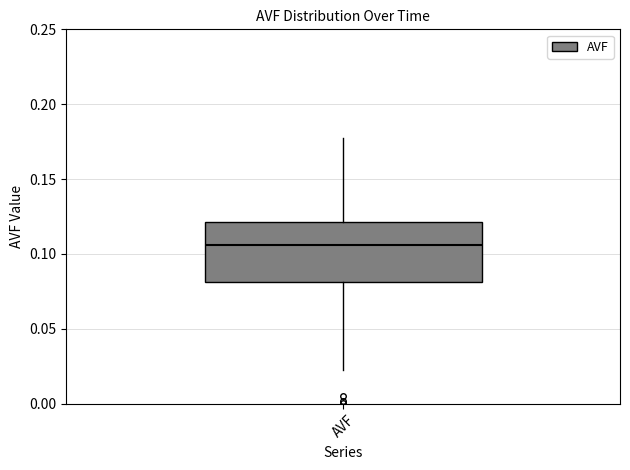

Read this box plot against the y-axis: the position of the median line, the range covered by the box, and the ends of both whiskers. The values are not printed on the chart, so give them approximately, as read against the axis.

median 0.105, box 0.080 to 0.120, whiskers 0.025 to 0.175